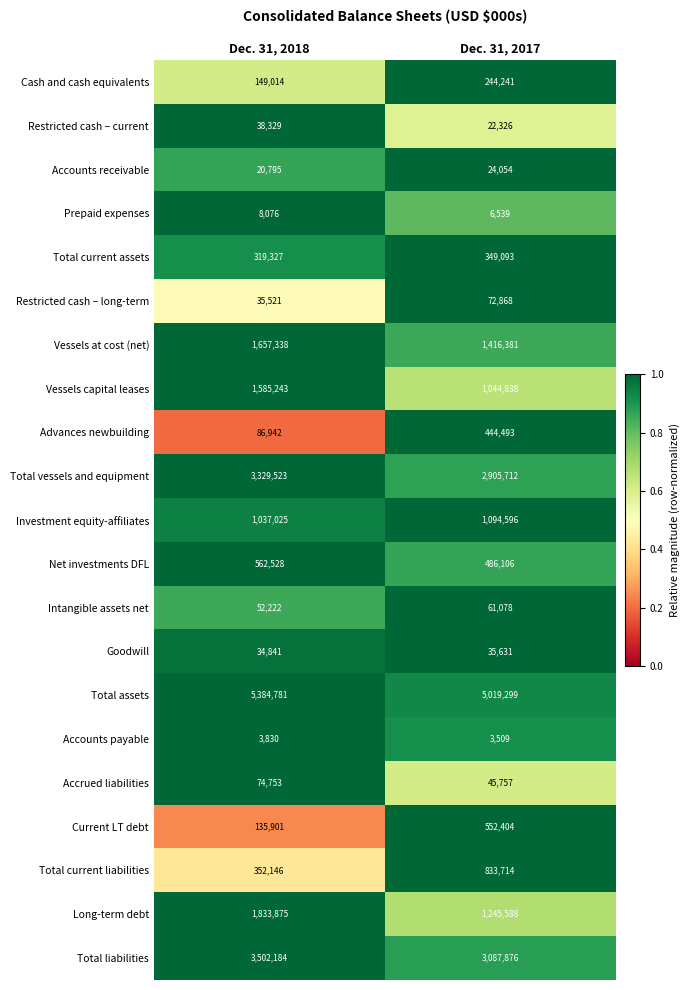

What is the difference between the maximum and minimum values in the Total vessels and equipment series?

423811